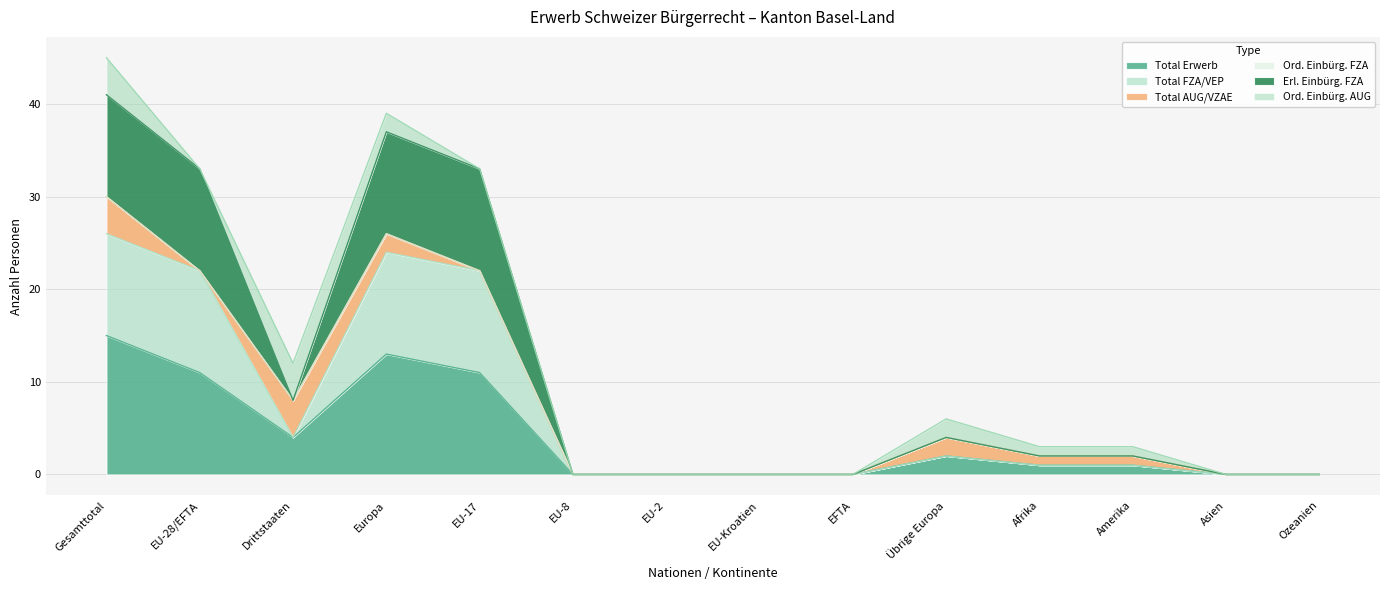

The Erl. Einbürg. FZA series shows 61 at Europa. True or false?

False